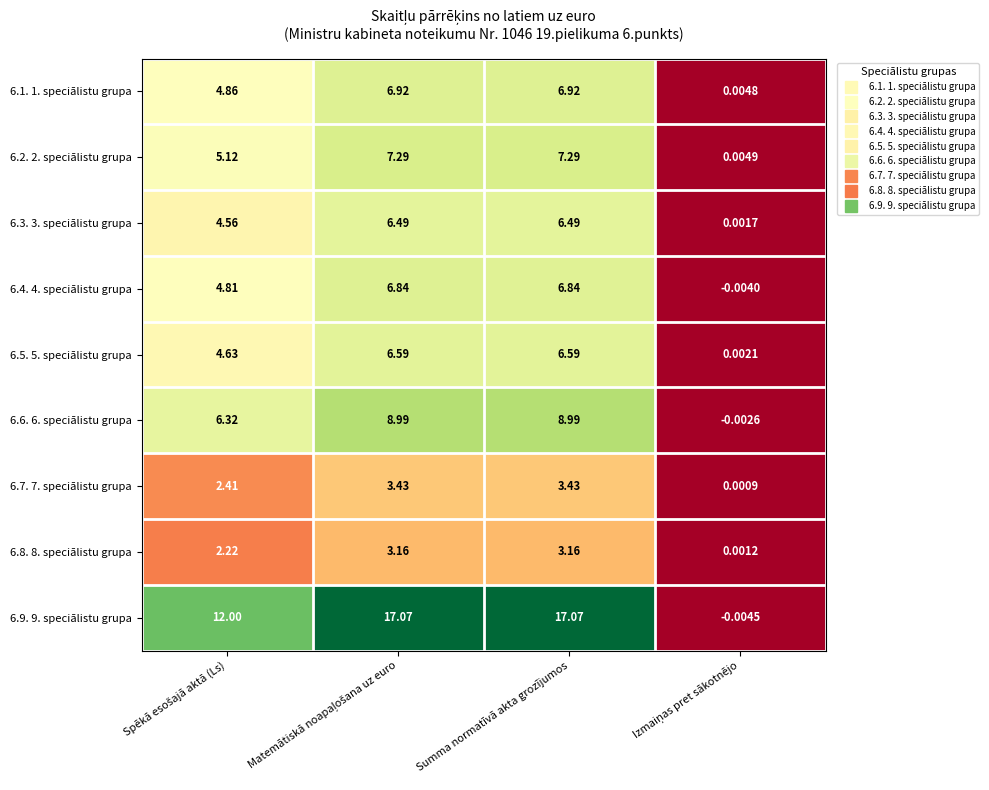

How many categories are shown in the chart?

4